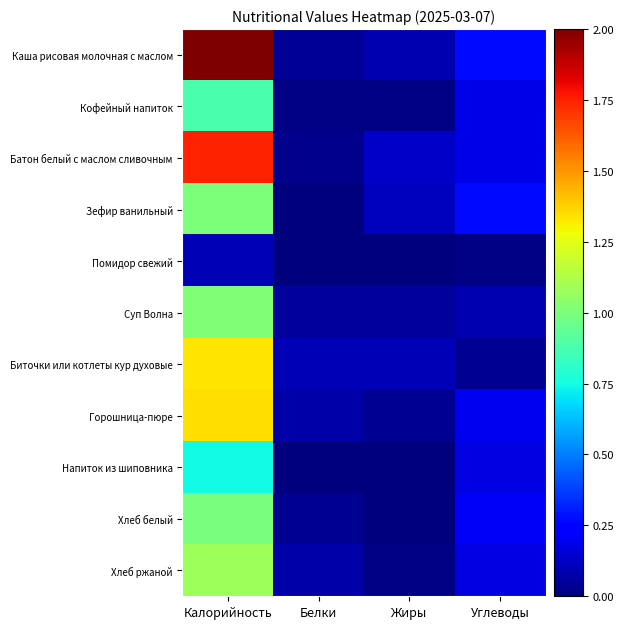

Rank the series at Белки from highest to lowest value.

Биточки или котлеты кур духовые, Горошница-пюре, Хлеб ржаной, Суп Волна, Каша рисовая молочная с маслом, Хлеб белый, Батон белый с маслом сливочным, Кофейный напиток, Напиток из шиповника, Зефир ванильный, Помидор свежий